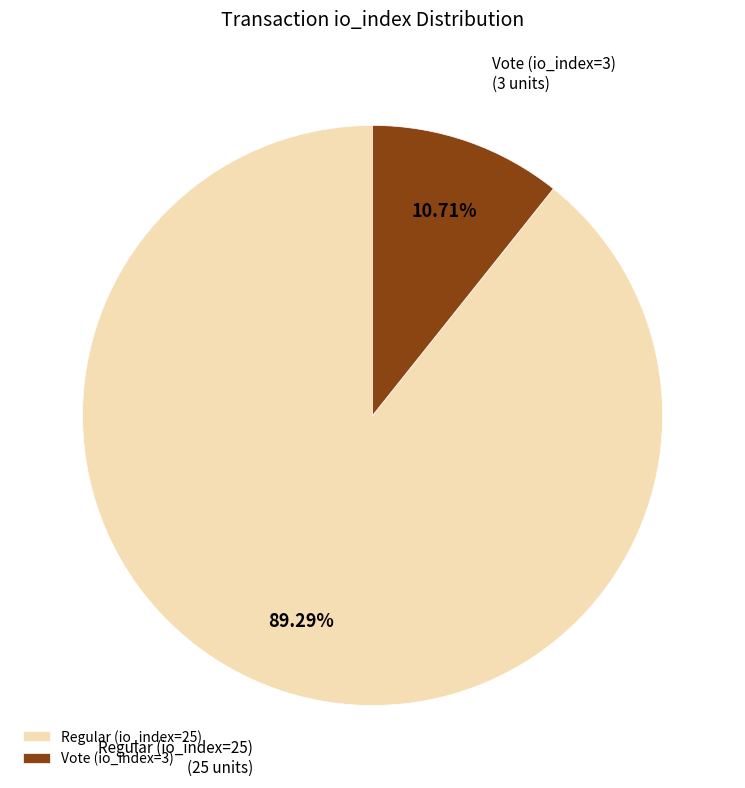

Which slice is the largest?

Regular (io_index=25)